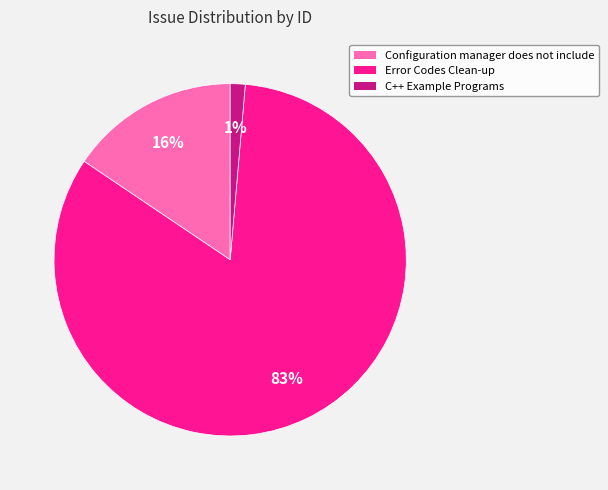

To the nearest percent, what is the difference between the largest and smallest slice percentages?

82%